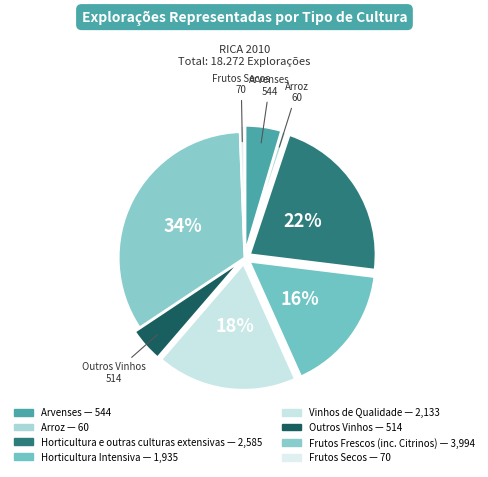

What is the ratio of the value at Horticultura Intensiva to the value at Vinhos de Qualidade?

0.9